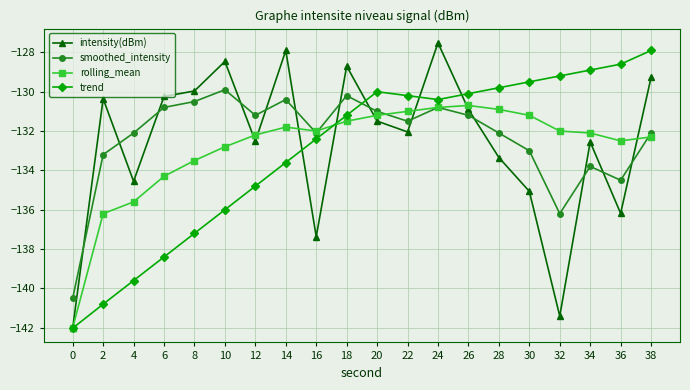

The rolling_mean series shows -191.8 at 38. True or false?

False